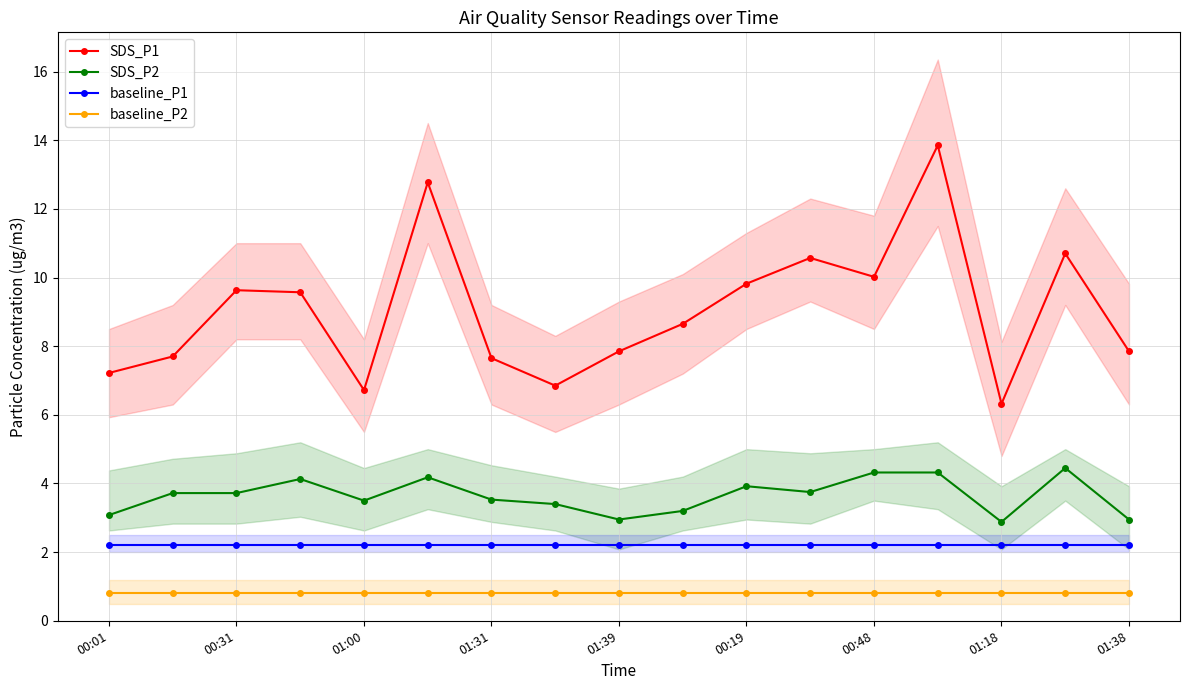

What is the approximate value of baseline_P1 at 01:18?

2.2